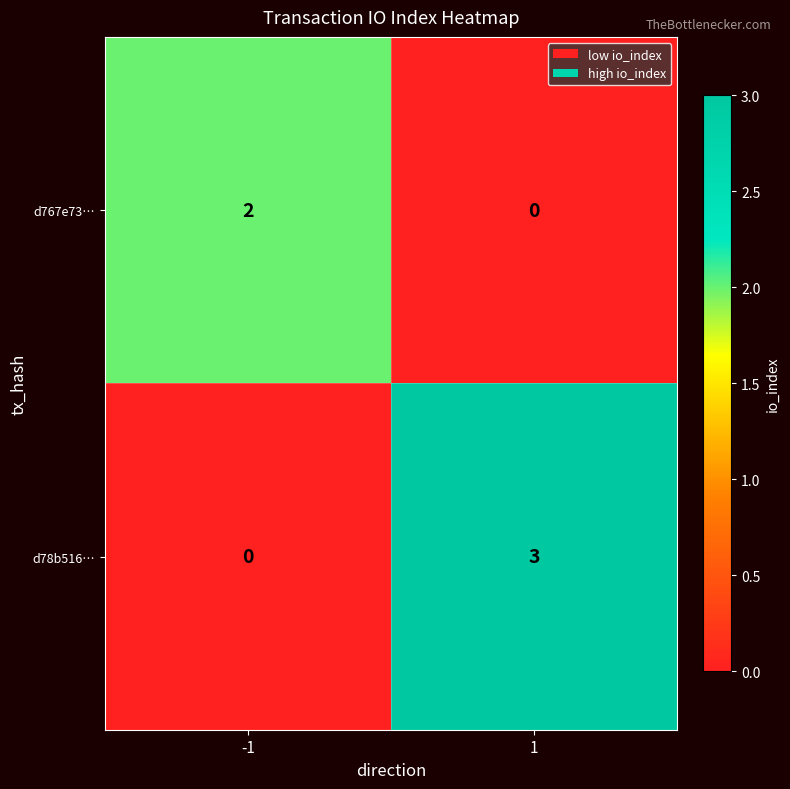

True or false: d78b516… has a value of 1 at -1.

False